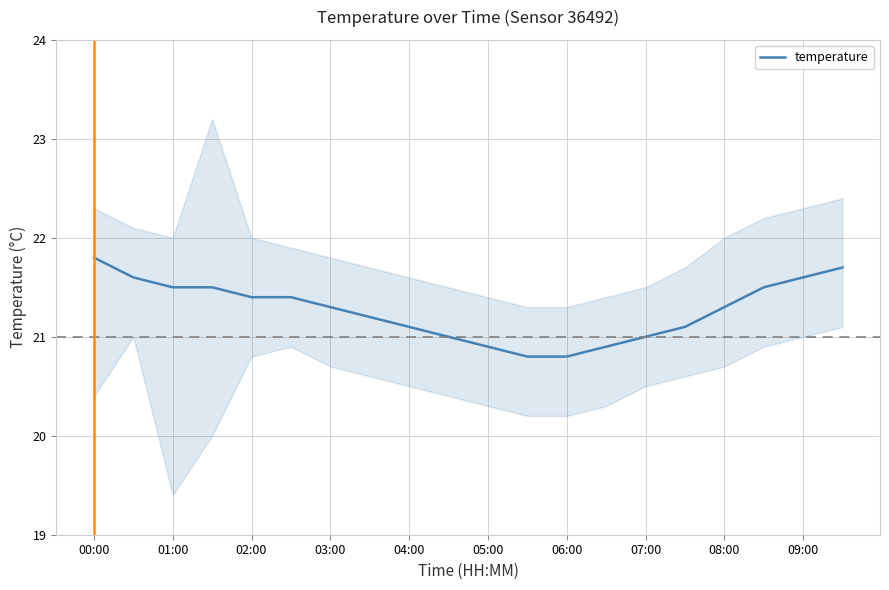

True or false: temperature has a value of 34.7 at 06:00.

False